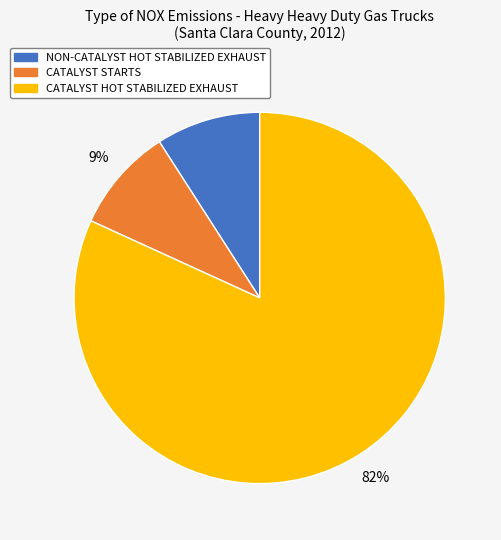

To the nearest percent, what is the difference between the largest and smallest slice percentages?

73%